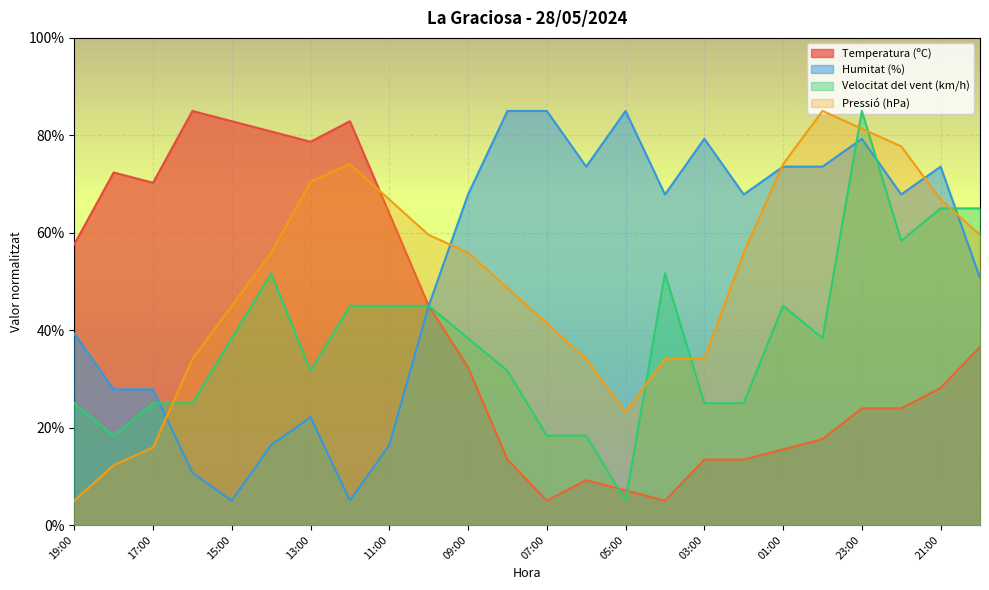

At which category does Velocitat del vent (km/h) reach its first local peak?

14:00